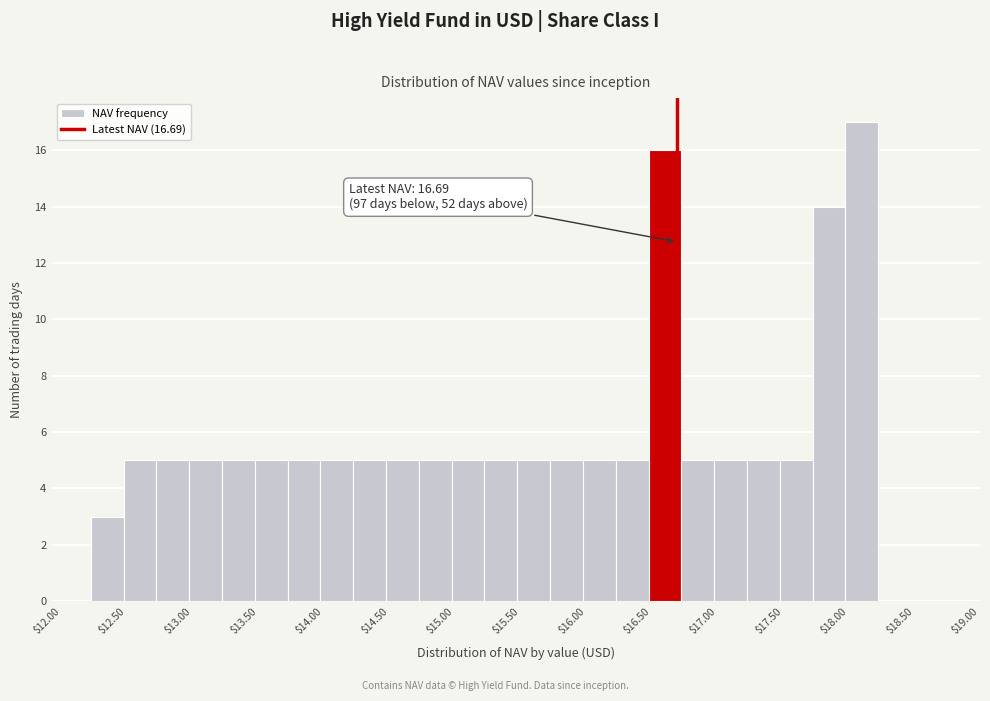

Which range on the x-axis has the tallest bar?

17.975 to 18.225